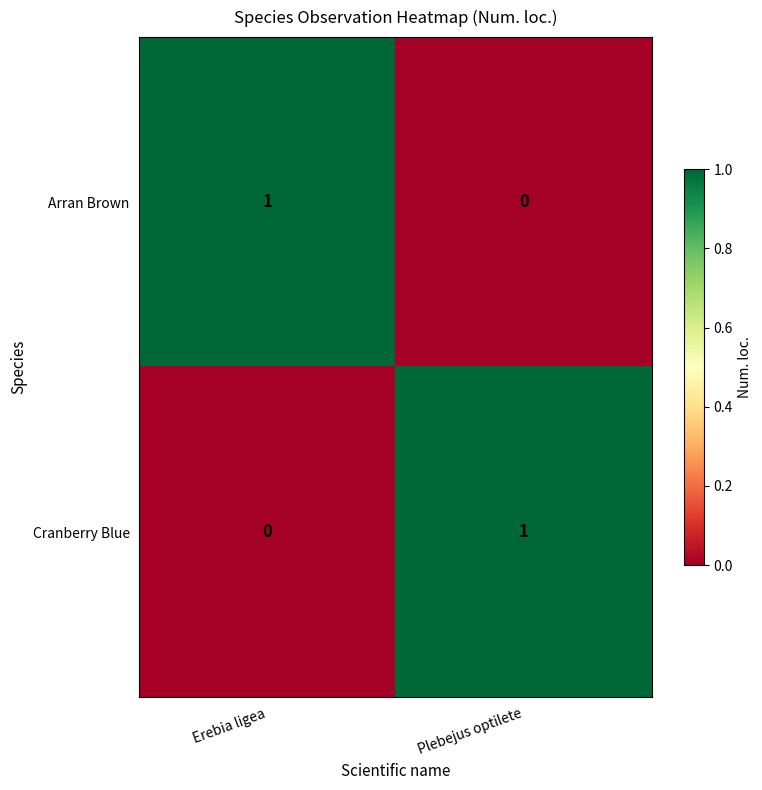

Is the value of Cranberry Blue at Erebia ligea greater than the value of Arran Brown at Erebia ligea?

No